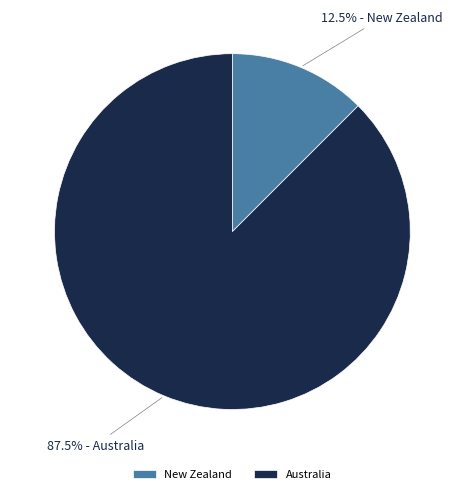

The New Zealand slice represents 22% of the pie. True or false?

False